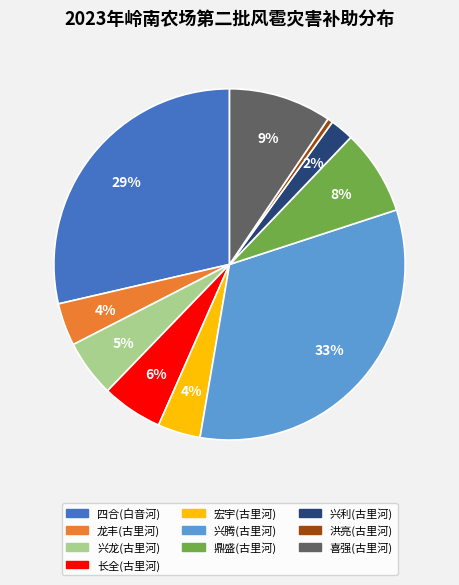

To the nearest percent, what percentage of the pie is 兴利(古里河)?

2%